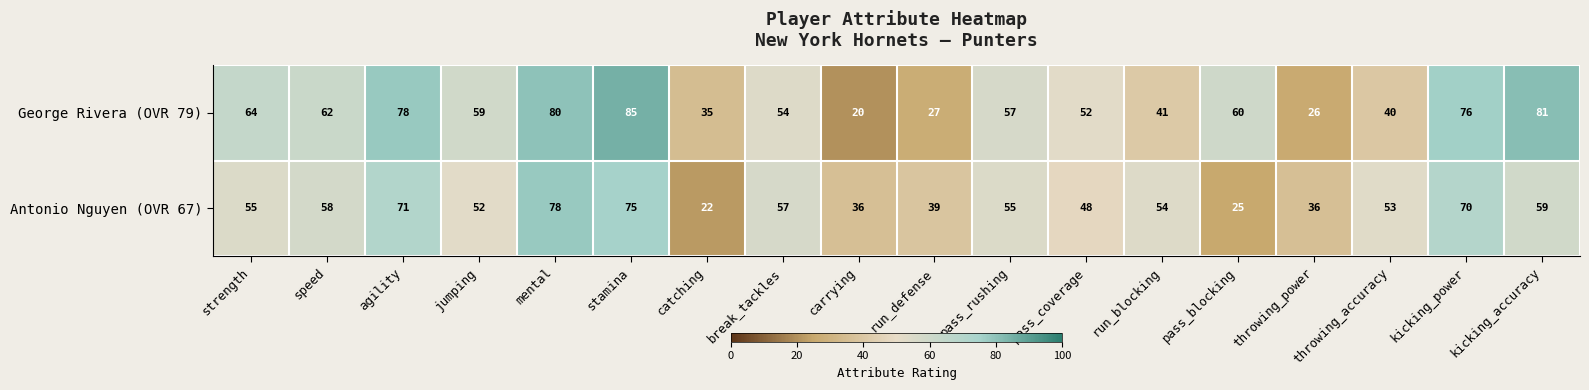

Read the Antonio Nguyen (OVR 67) value at pass_rushing.

55